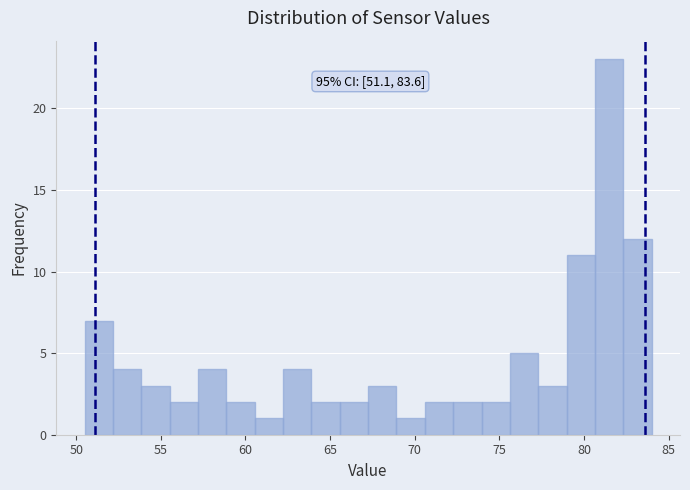

Read against the x-axis, roughly where is the centre of the tallest bar?

81.5